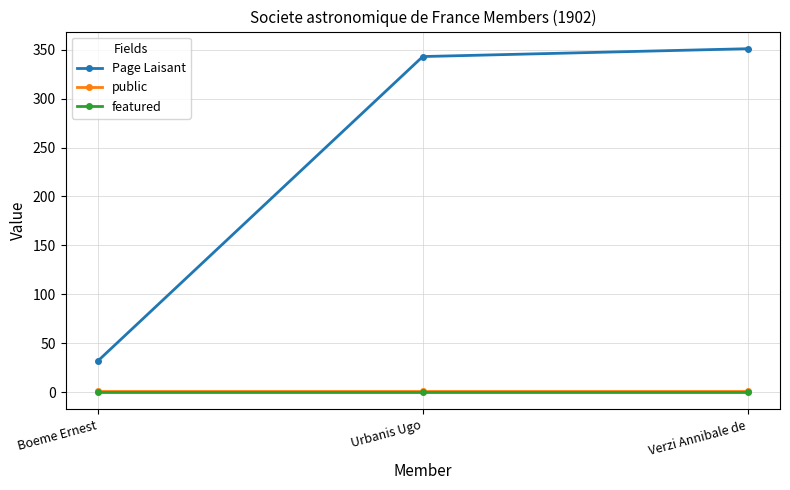

Which series has the largest total across all categories?

Page Laisant